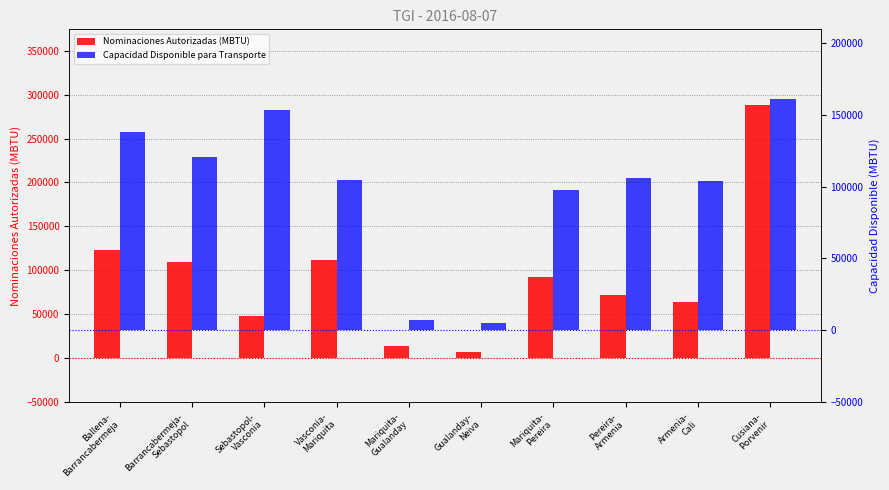

What is the label of the 4th bar from the left?

Vasconia-
Mariquita